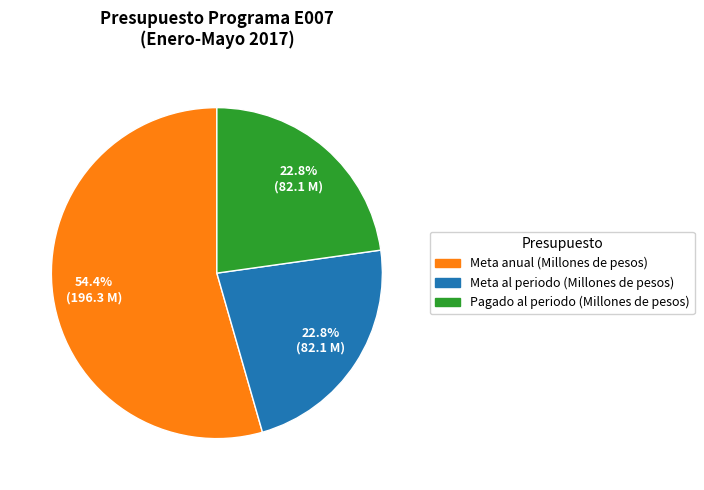

Is the sum of Meta anual (Millones de pesos) and Pagado al periodo (Millones de pesos) greater than half?

Yes